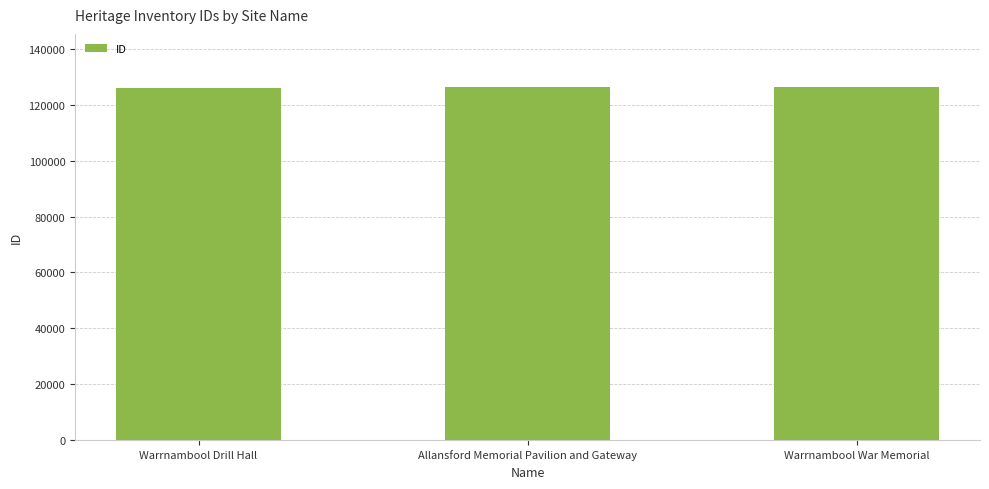

What is the label of the 2nd bar from the left?

Allansford Memorial Pavilion and Gateway